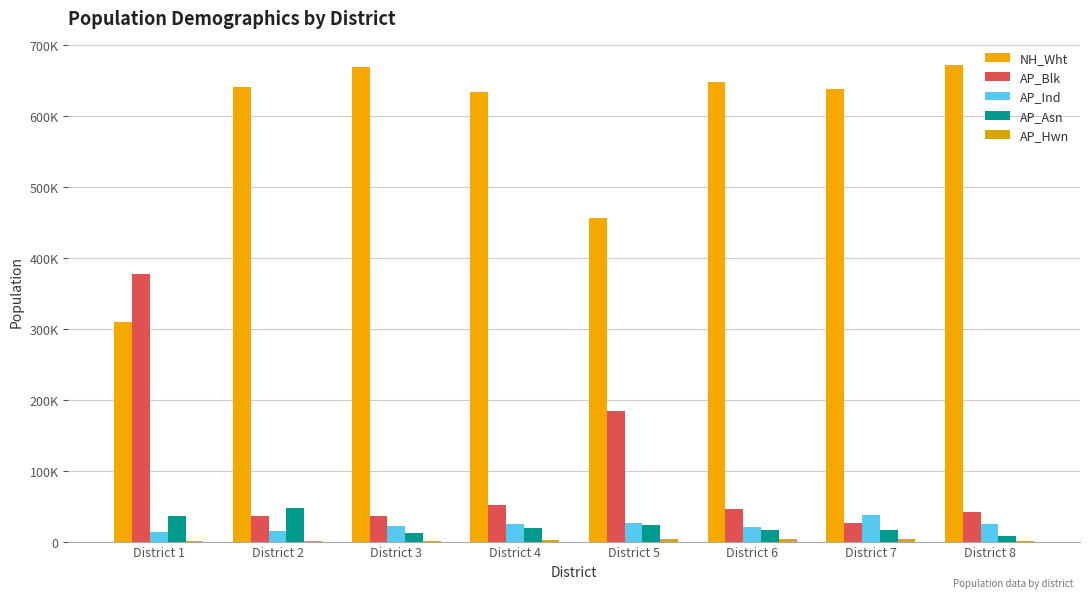

What is the sum of the AP_Blk values at District 6 and District 4?

97762